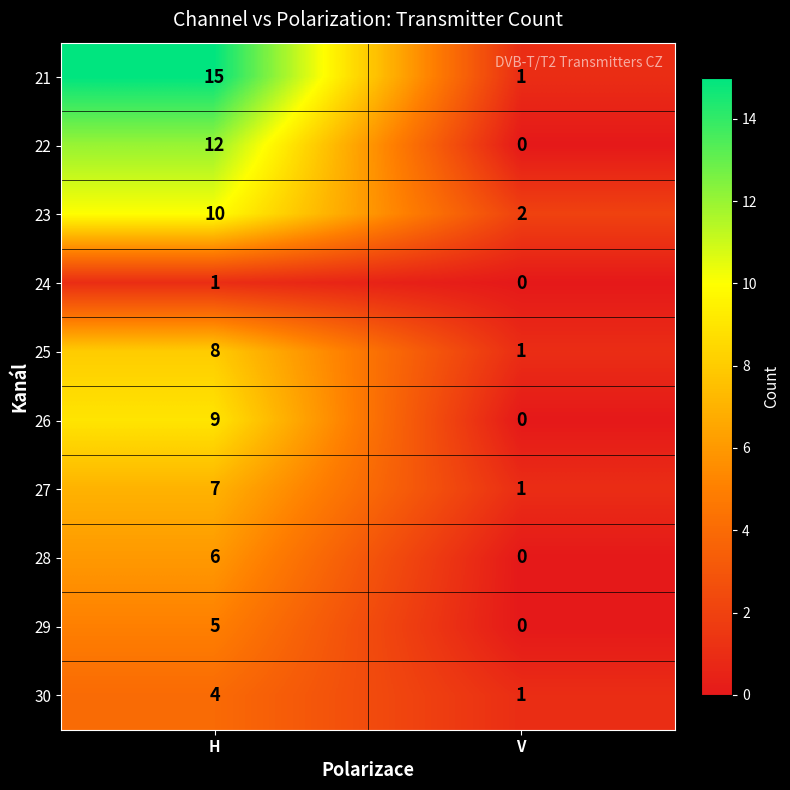

List the series in order of their peak value, lowest first.

24, 30, 29, 28, 27, 25, 26, 23, 22, 21